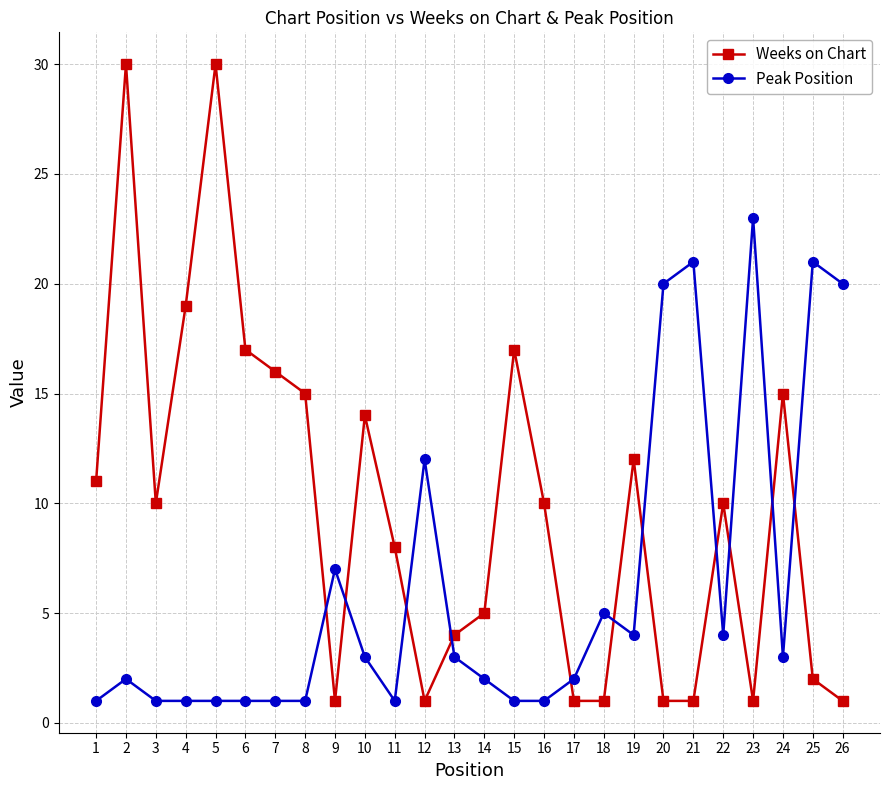

What is the difference between the highest and lowest values at 3?

9